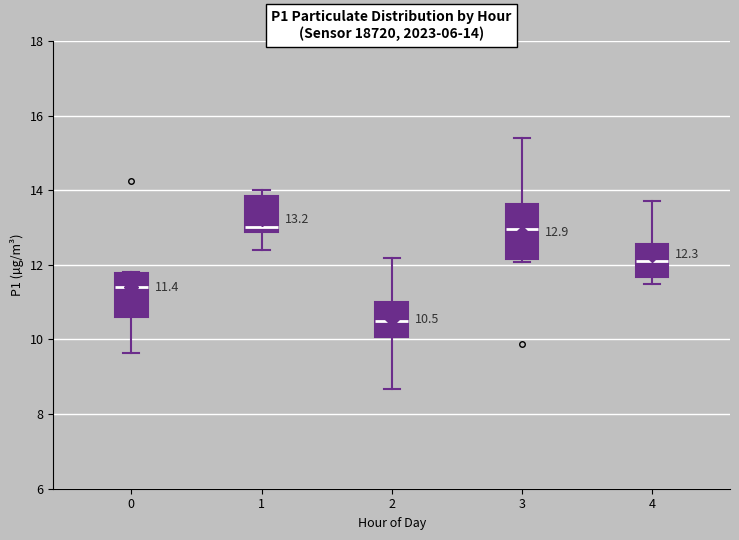

Which box is the tallest, from its lower edge to its upper edge?

3